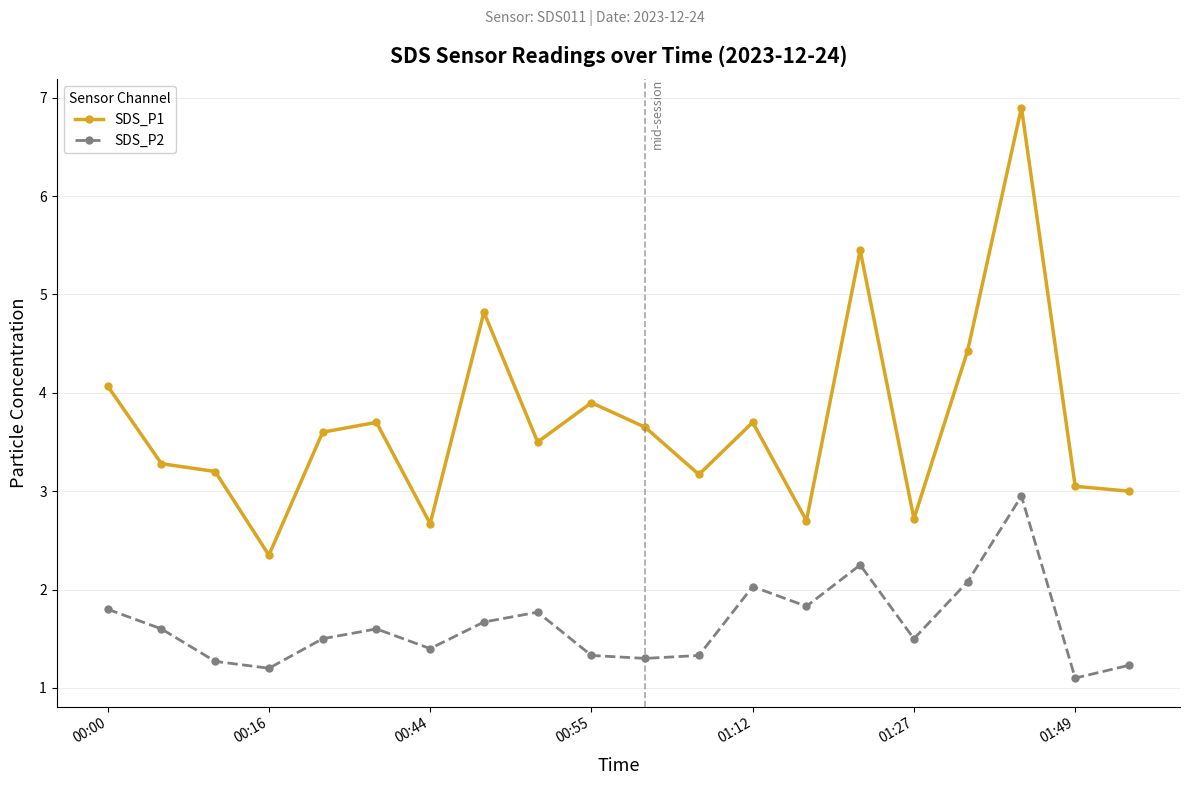

What is the maximum value for SDS_P1?

6.9